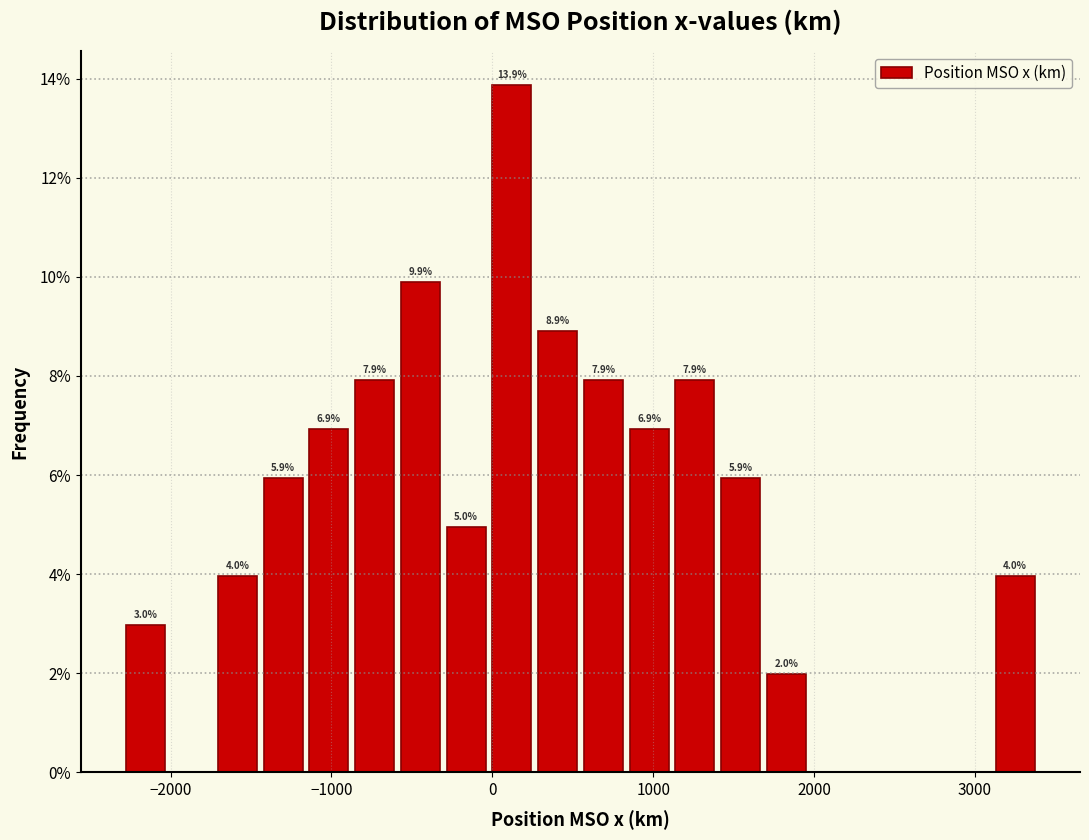

Around what value on the x-axis is the tallest bar? Give the approximate position of its centre, as read against the axis.

100